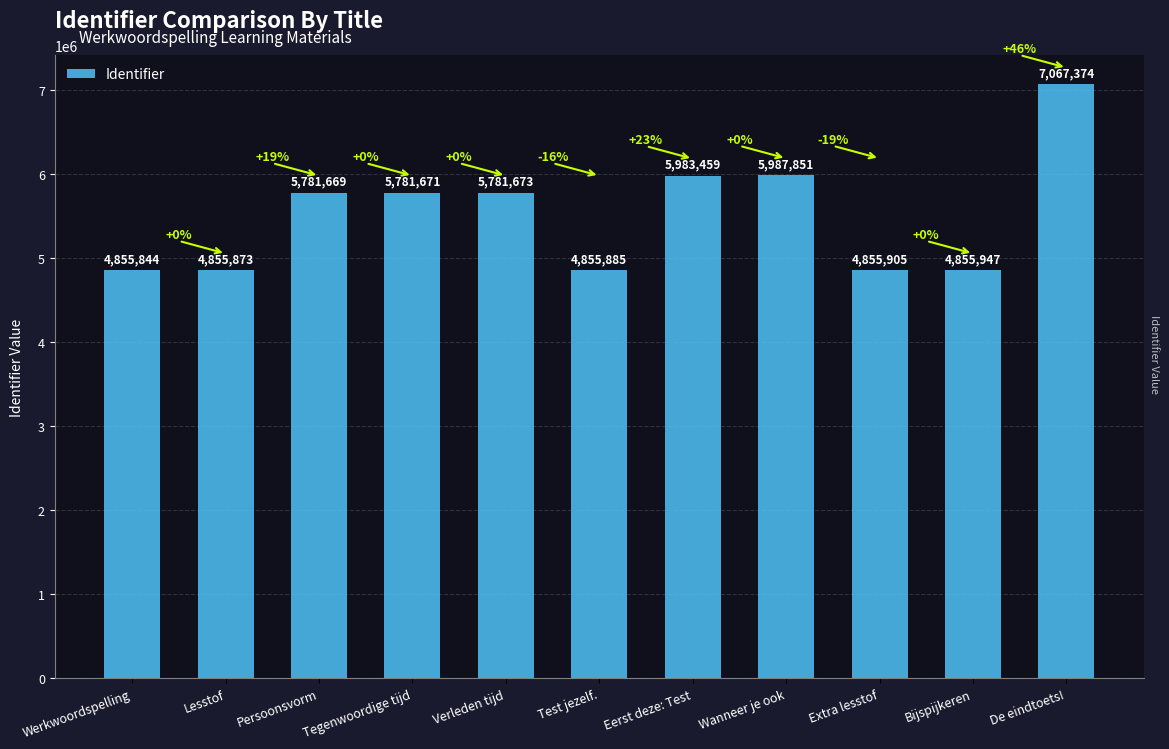

What is the label of the 3rd bar from the left?

Persoonsvorm